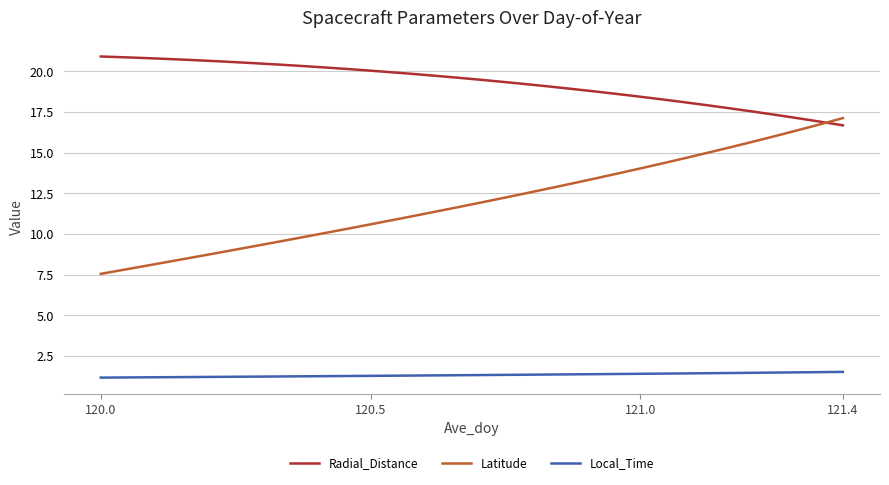

Rank the series by their average value, from lowest to highest.

Local_Time, Latitude, Radial_Distance